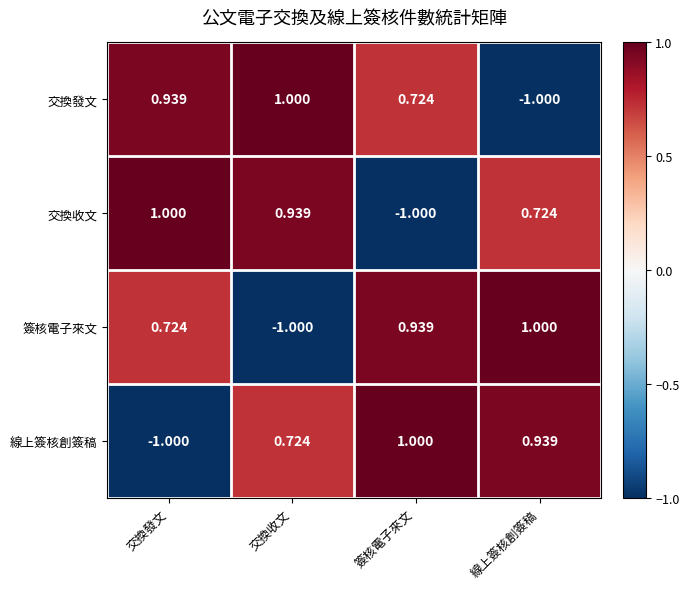

How many negative values does the 交換發文 series have?

1